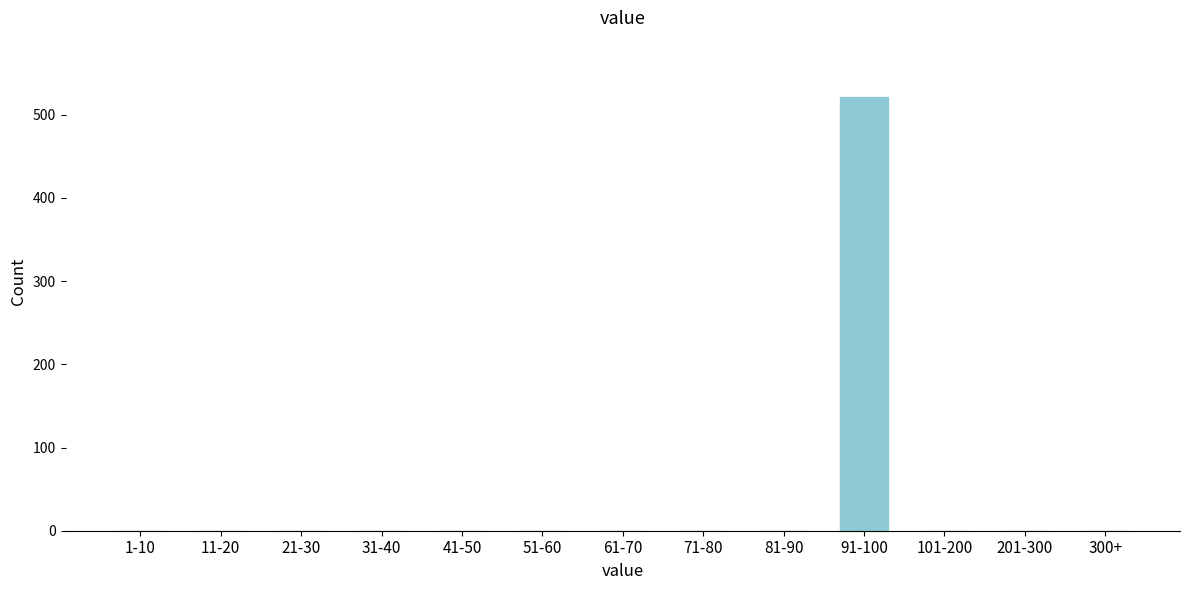

Reading left to right, transcribe all the data shown in this chart.

1-10=0	11-20=0	21-30=0	31-40=0	41-50=0	51-60=0	61-70=0	71-80=0	81-90=0	91-100=521	101-200=0	201-300=0	300+=0